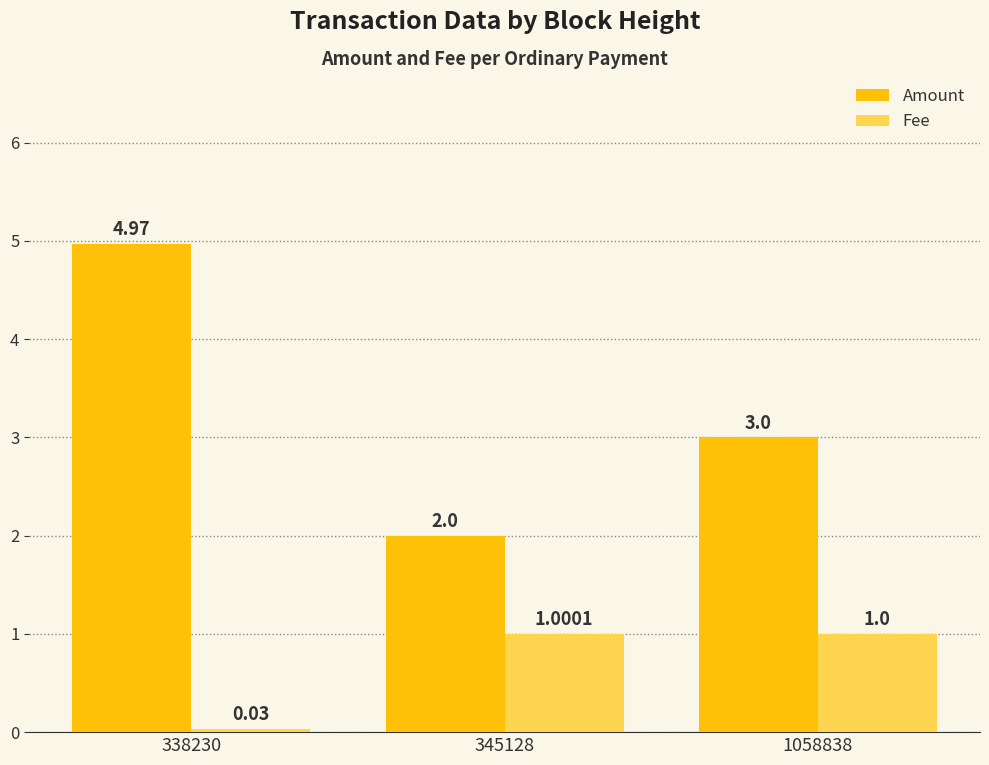

What is the average value of the Amount series?

3.3